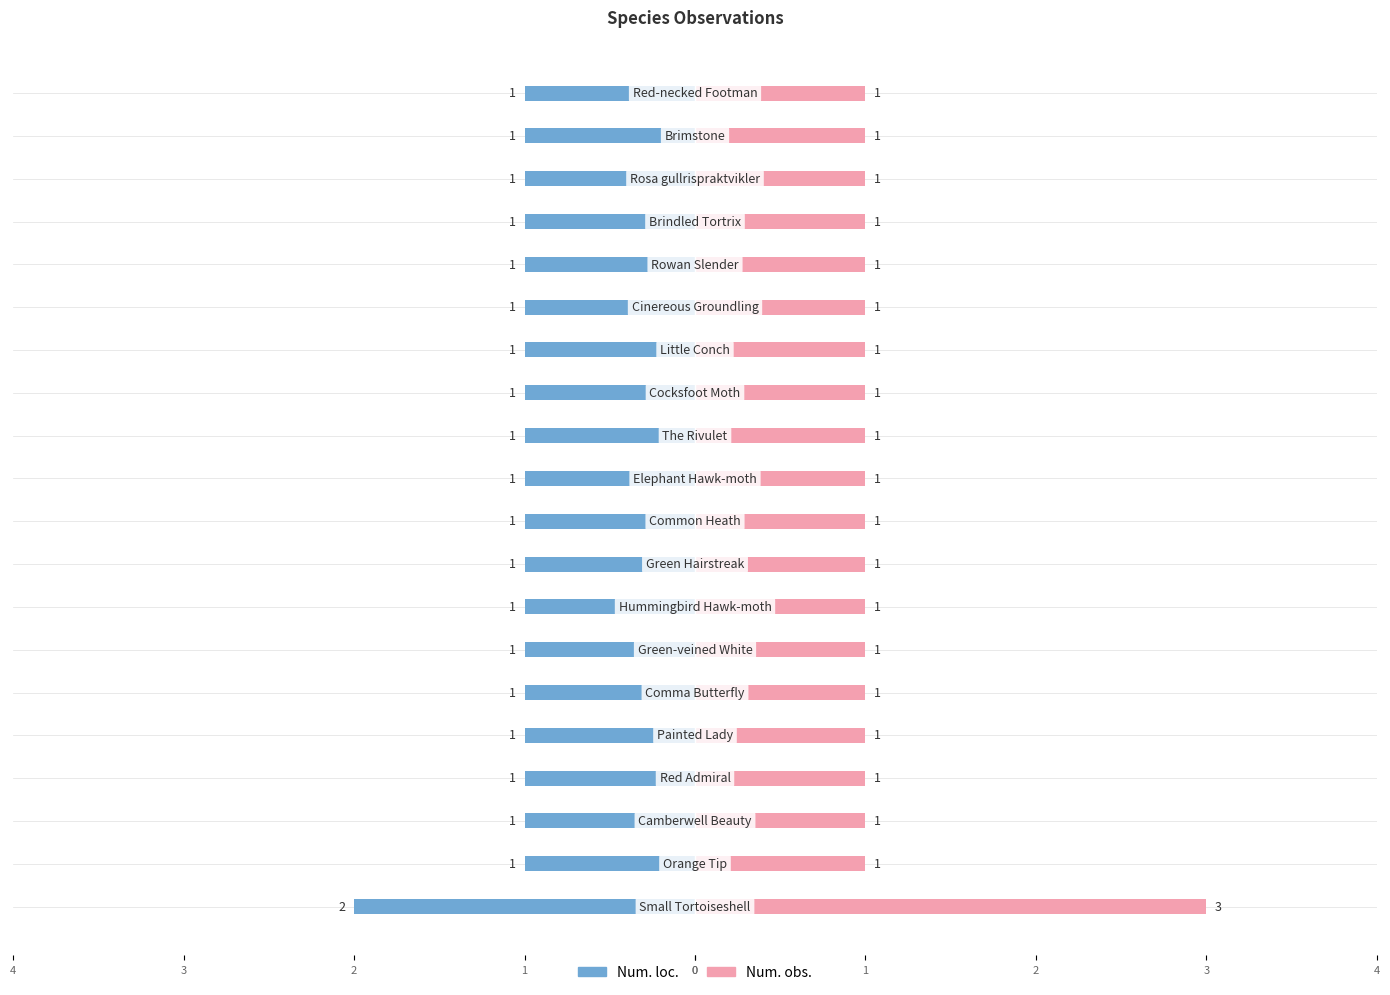

The value of Num. obs. at 11 is 0. True or false?

False